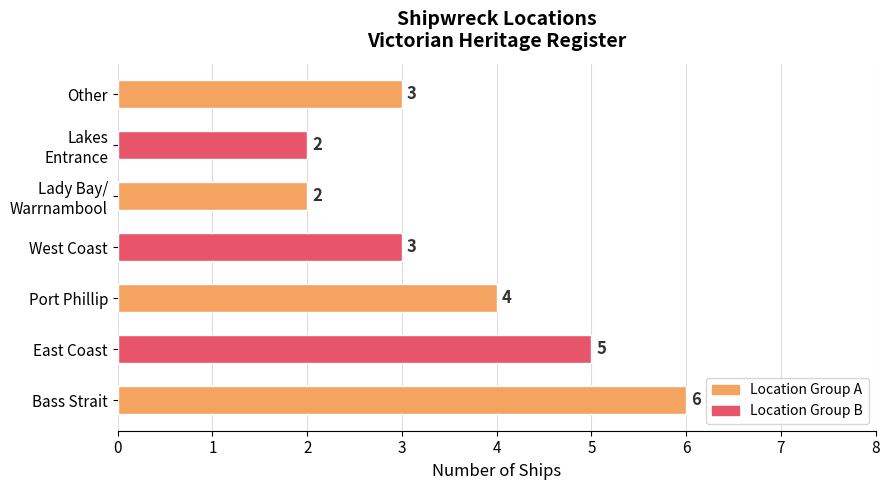

Reading bottom to top, transcribe all the data shown in this chart.

6	5	4	3	2	2	3